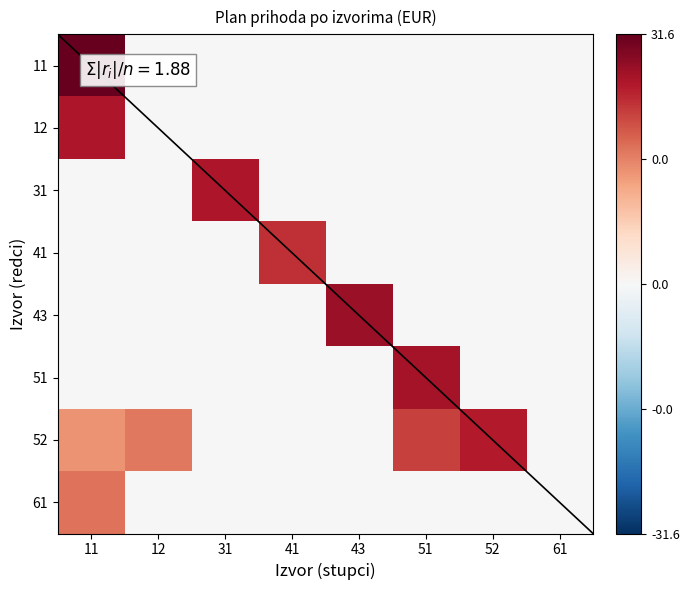

At how many categories does at least one series exceed 10?

6